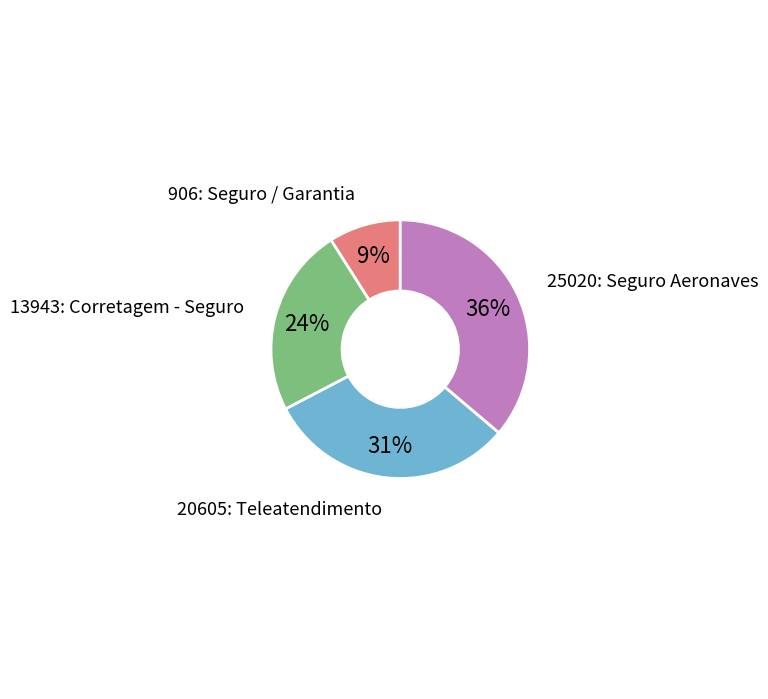

Is there a majority slice in this chart?

No